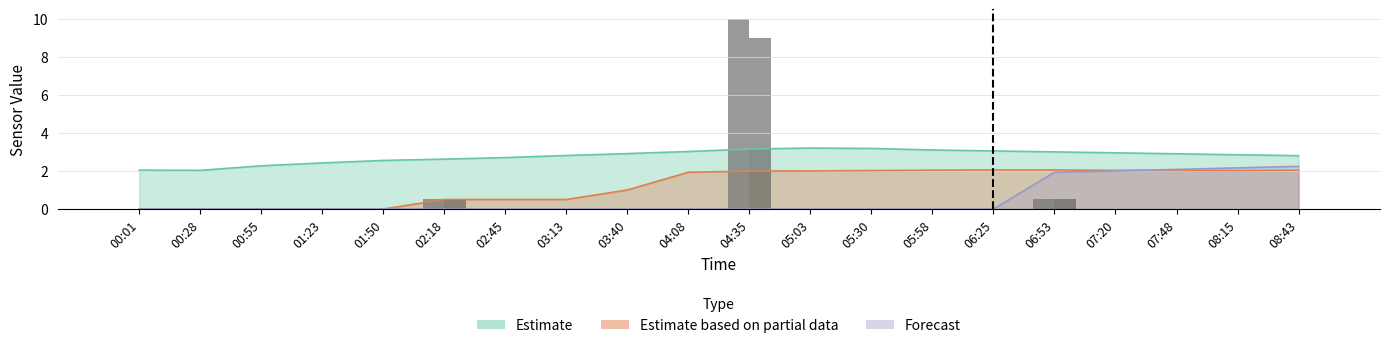

At how many categories does at least one series exceed 8?

1